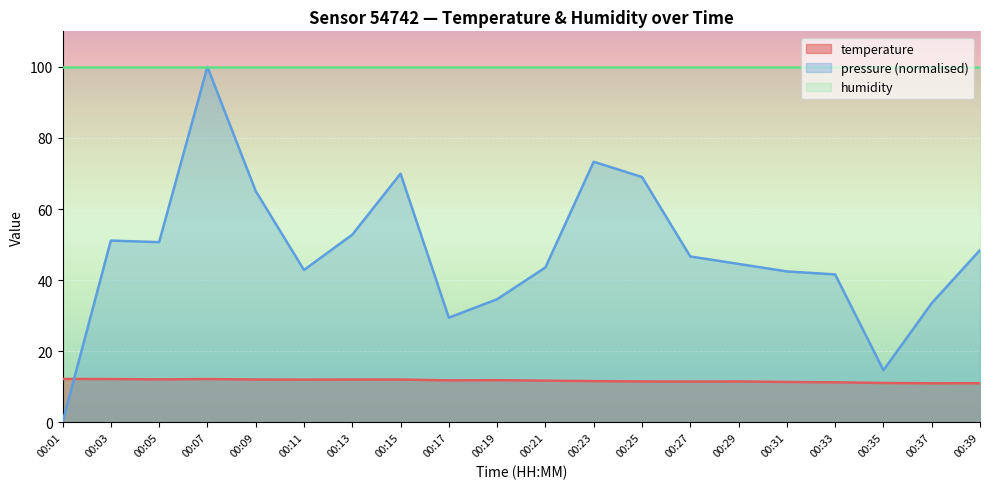

Which series has the widest spread of values?

pressure (normalised)